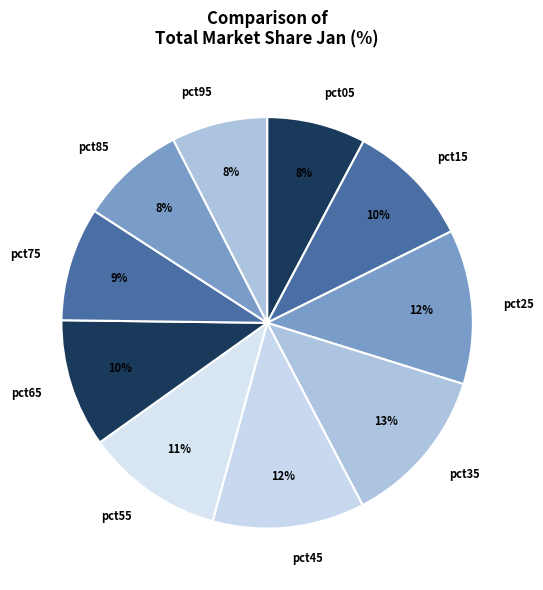

Does any single category account for the majority?

No